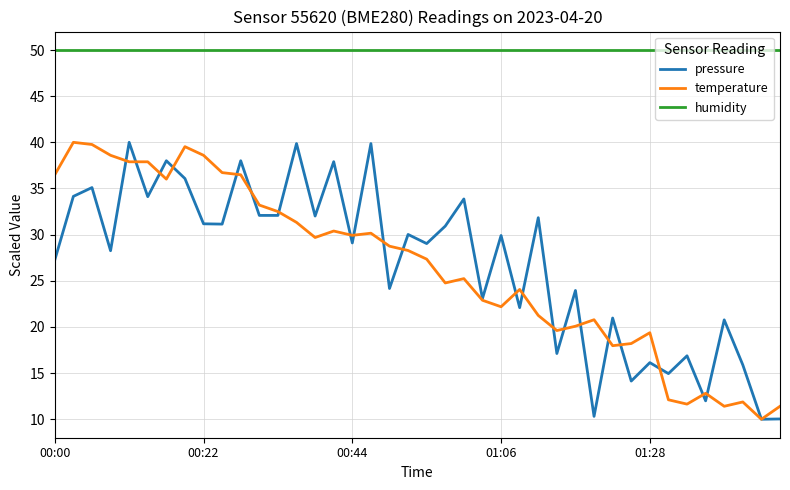

What is the greatest value displayed?

50.0